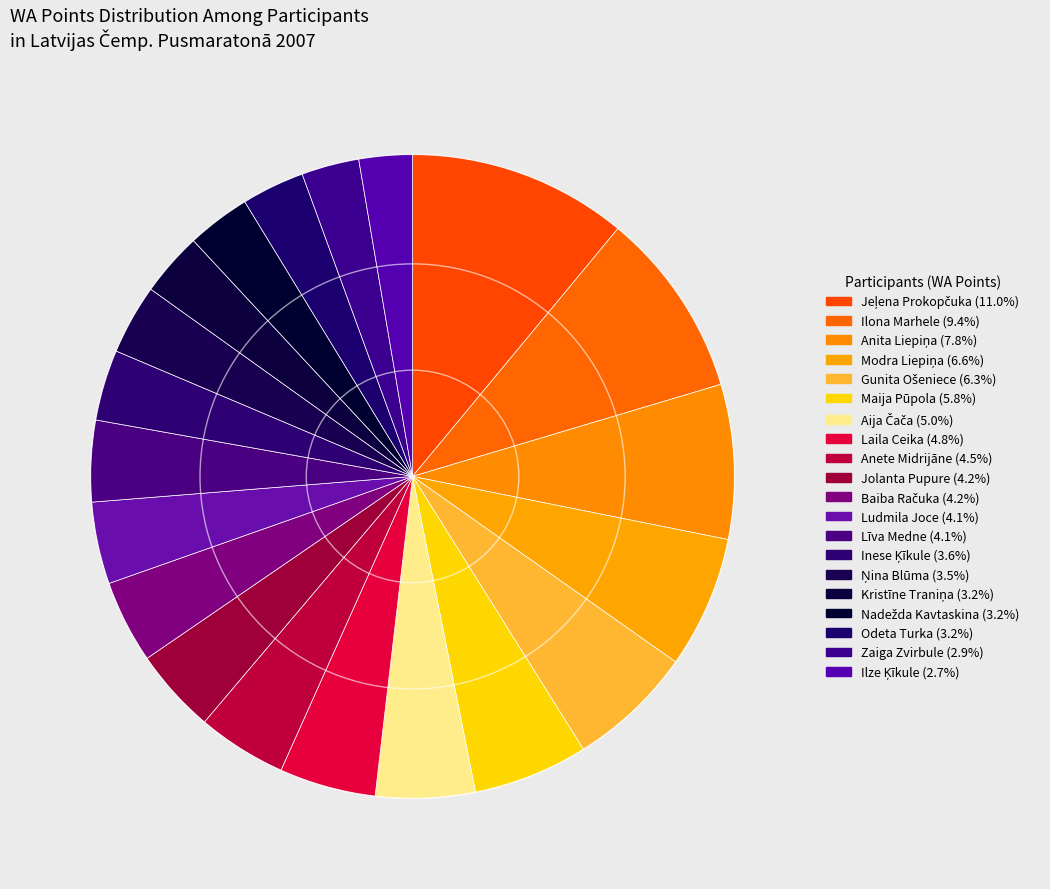

Count the number of slices in the pie.

20